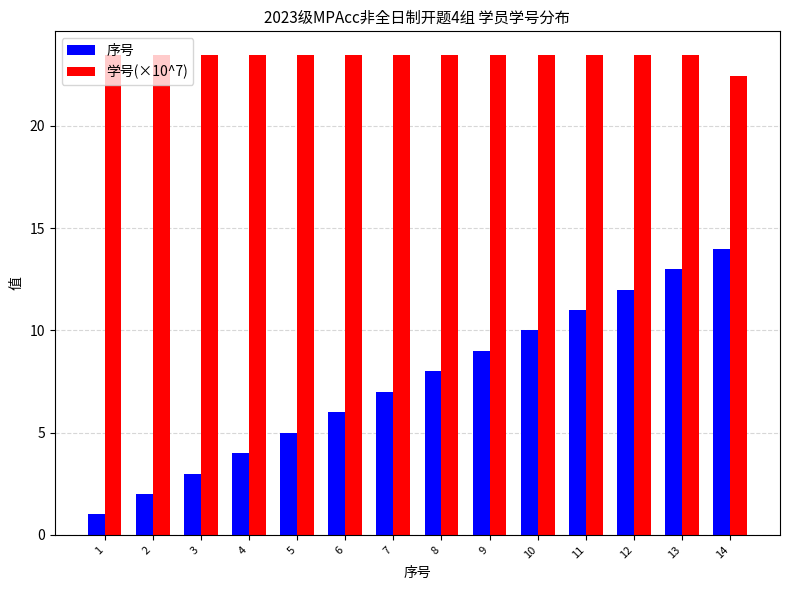

The value of 序号 at 4 is 4.0. True or false?

True